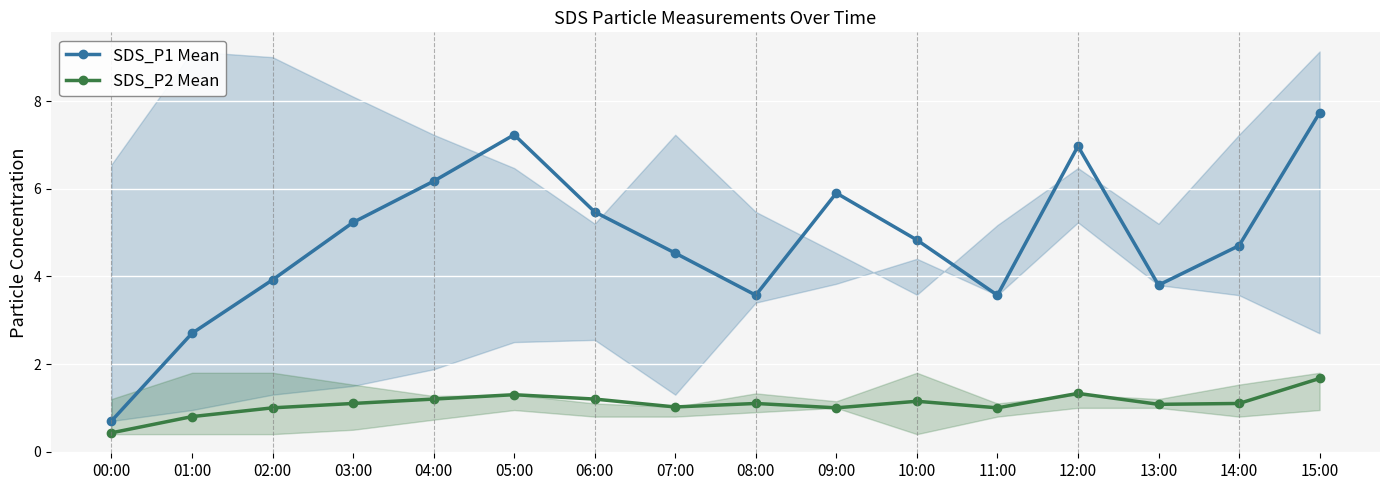

What is the label of the 2nd point from the right?

14:00